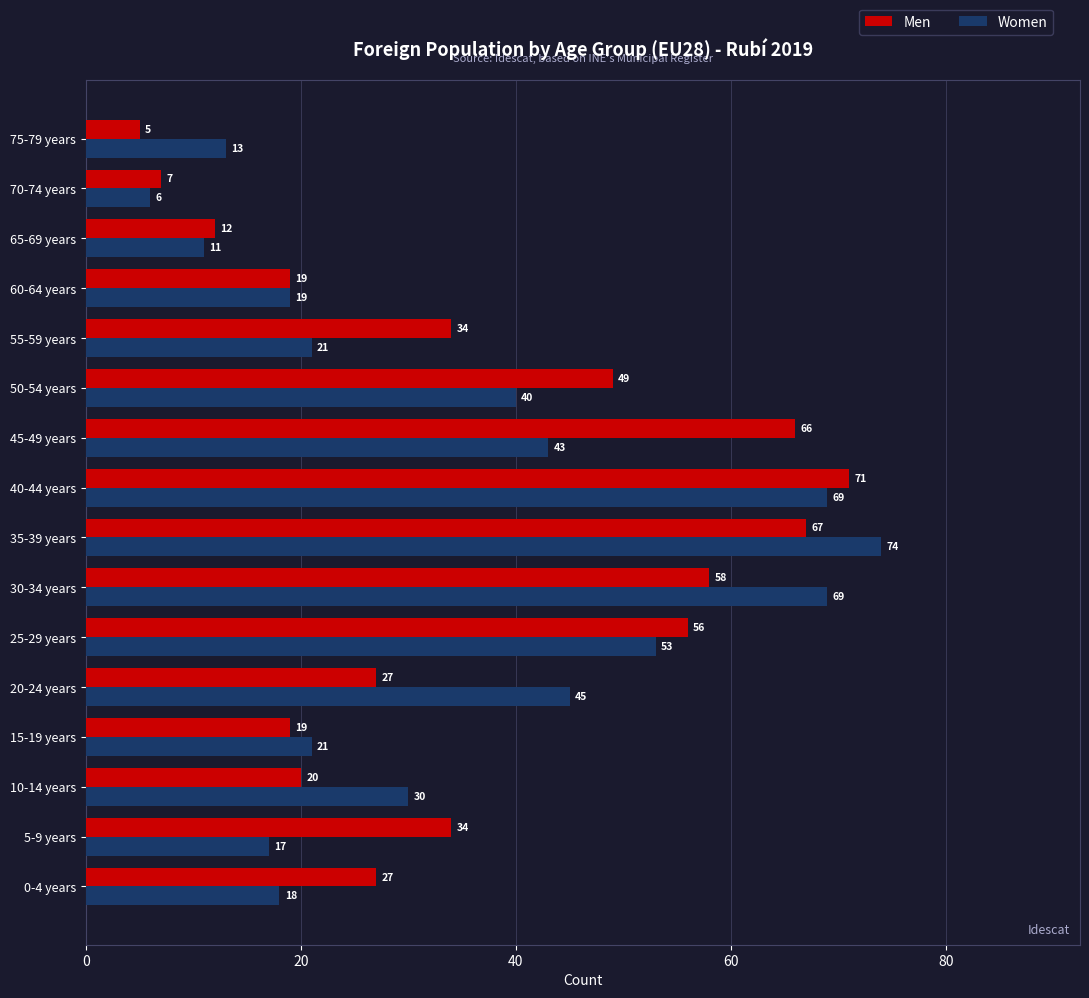

What is the approximate value of Men at 40-44 years?

71